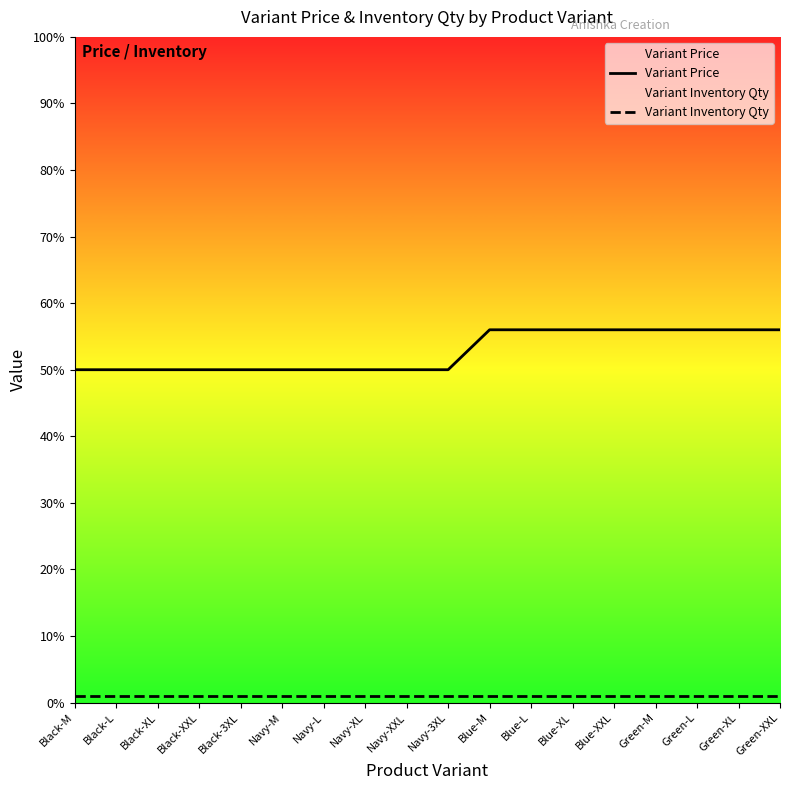

Which series has the largest total across all categories?

Variant Price